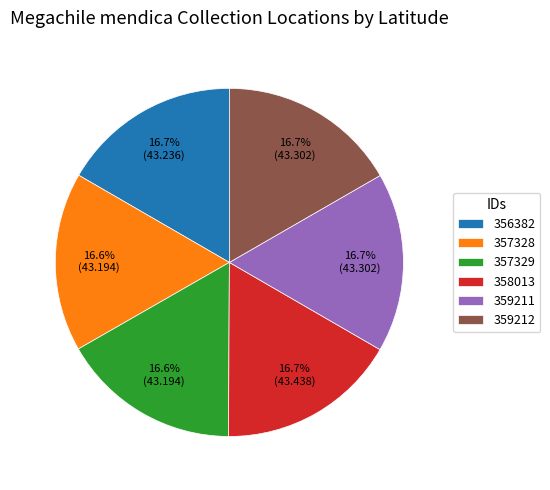

Does 359212 represent more than half of the total?

No